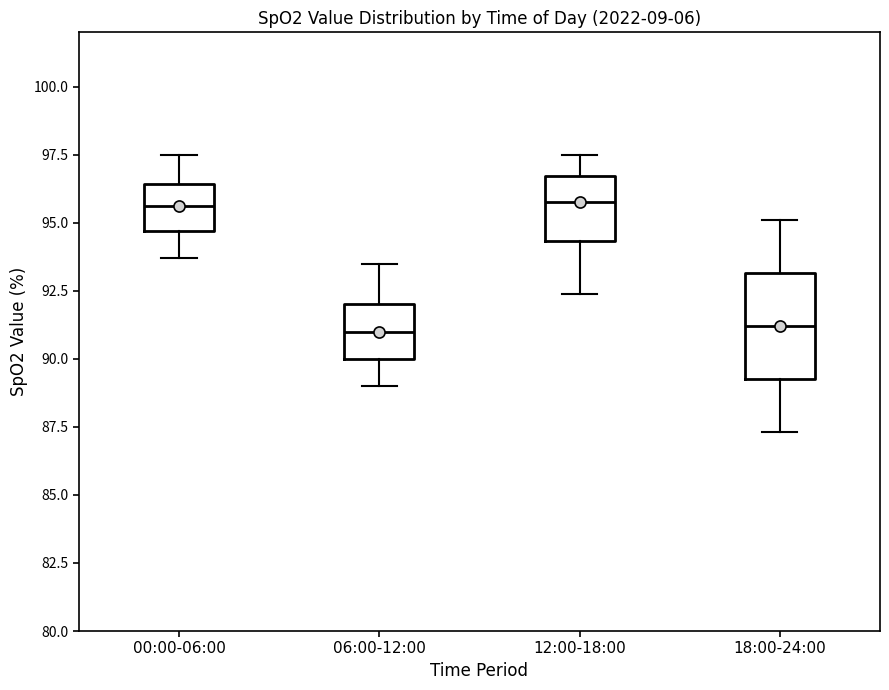

Reading left to right, transcribe this box plot: for each box, give where its median line is, the range the box spans, and where its two whiskers end, as read against the y-axis. The values are not printed on the chart, so give them approximately, as read against the axis.

00:00-06:00: median 95.5, box 94.5 to 96.5, whiskers 93.5 to 97.5
06:00-12:00: median 91.0, box 90.0 to 92.0, whiskers 89.0 to 93.5
12:00-18:00: median 96.0, box 94.5 to 96.5, whiskers 92.5 to 97.5
18:00-24:00: median 91.0, box 89.5 to 93.0, whiskers 87.5 to 95.0